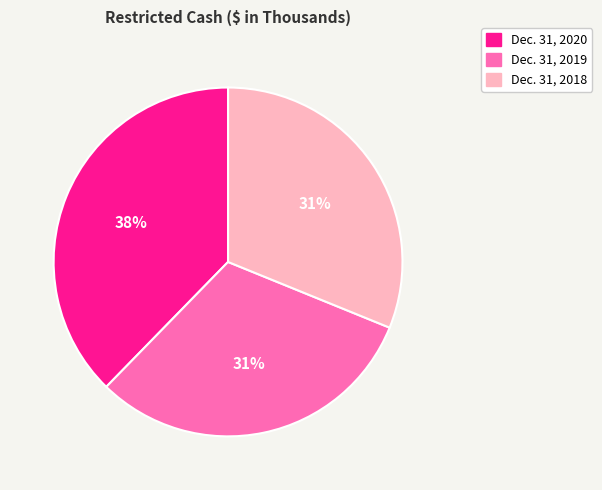

Which has a higher value, Dec. 31, 2018 or Dec. 31, 2020?

Dec. 31, 2020